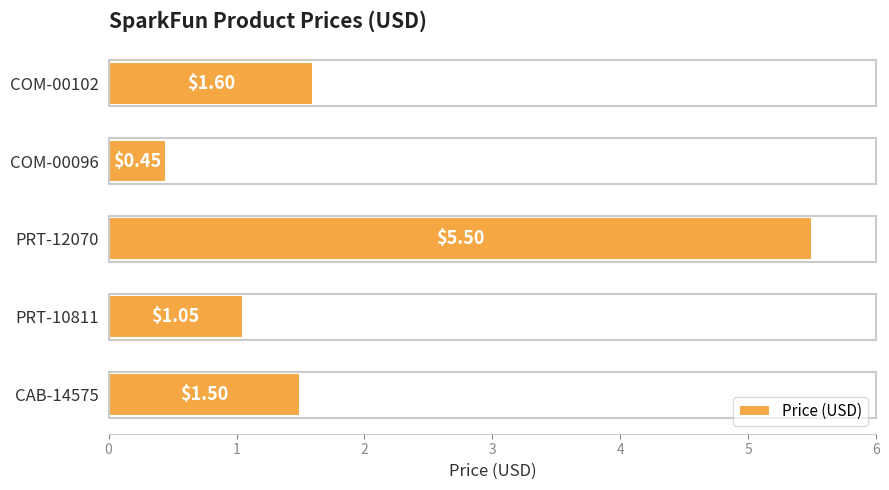

What is the sum of all values?

10.1